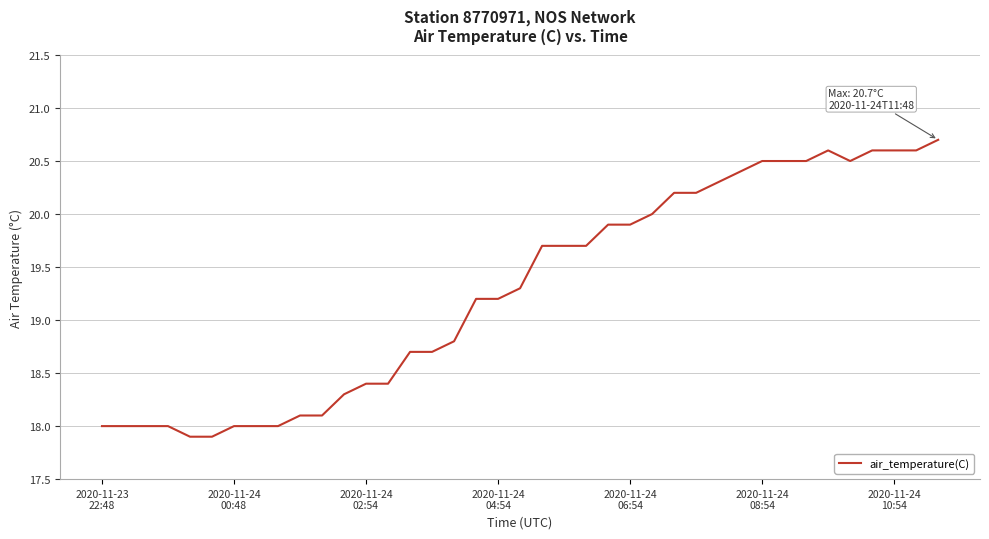

What is the difference between the maximum and minimum values?

2.8